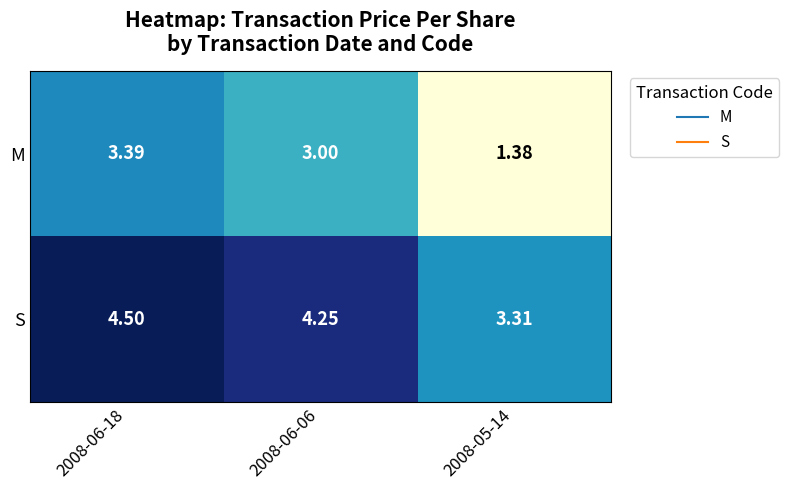

Rank the series by their maximum value, from lowest to highest.

M, S